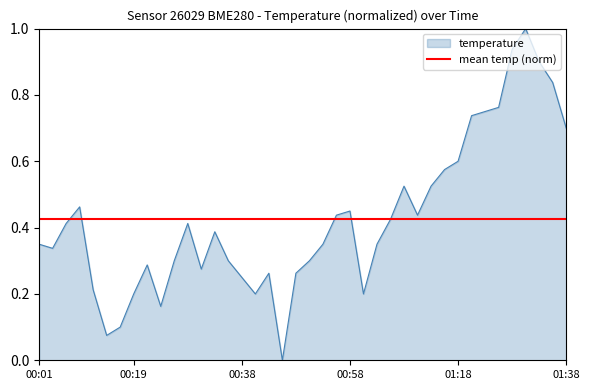

What is the value of the 38th point from the left?

0.9